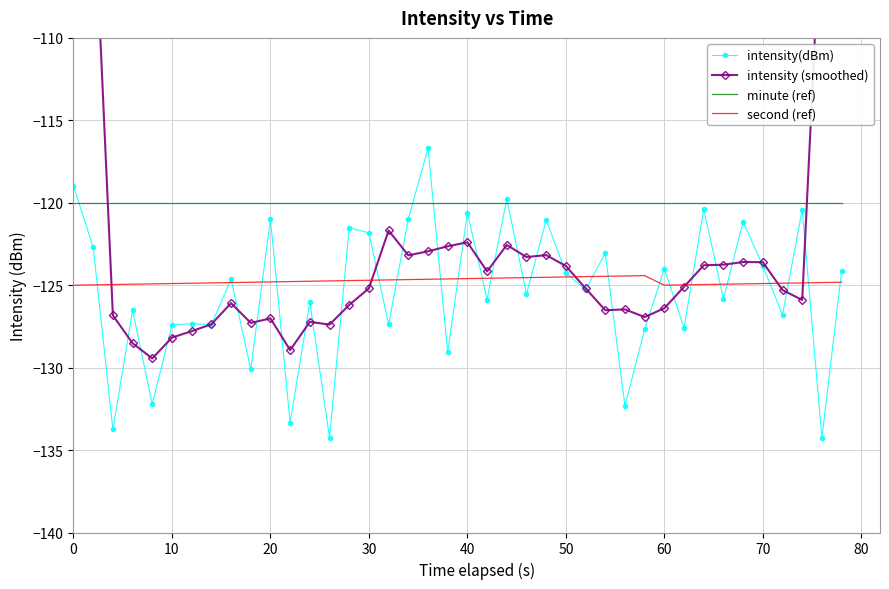

True or false: second (ref) has a value of -65.3 at 20.

False